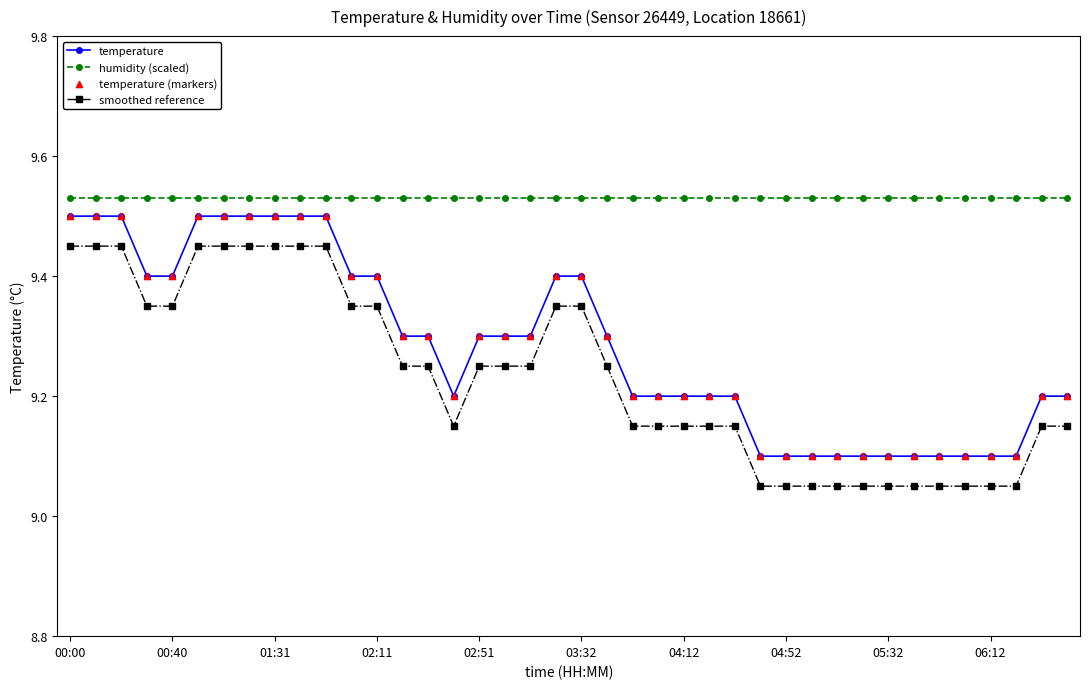

Rank the series by their average value, from lowest to highest.

smoothed reference, temperature, humidity (scaled)